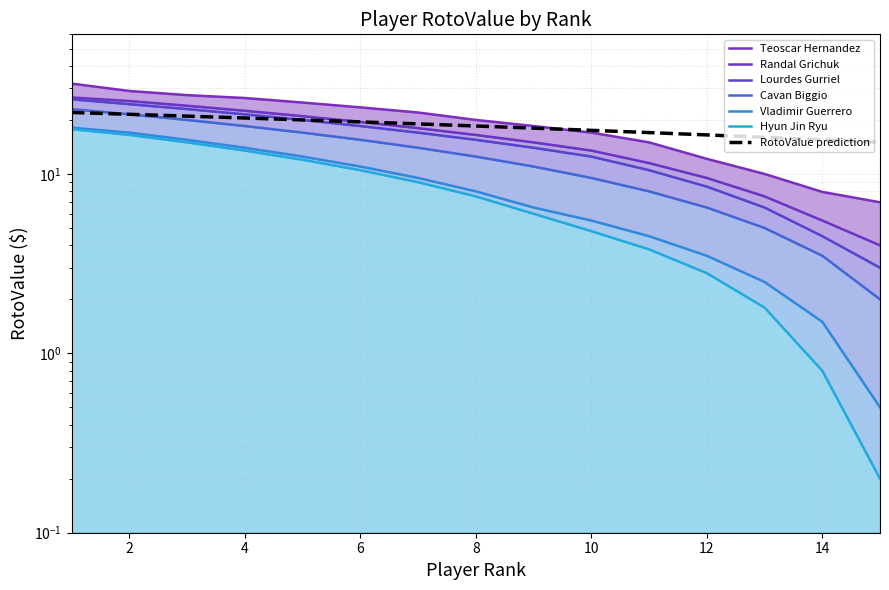

Between 6 and 5, which is larger?

5